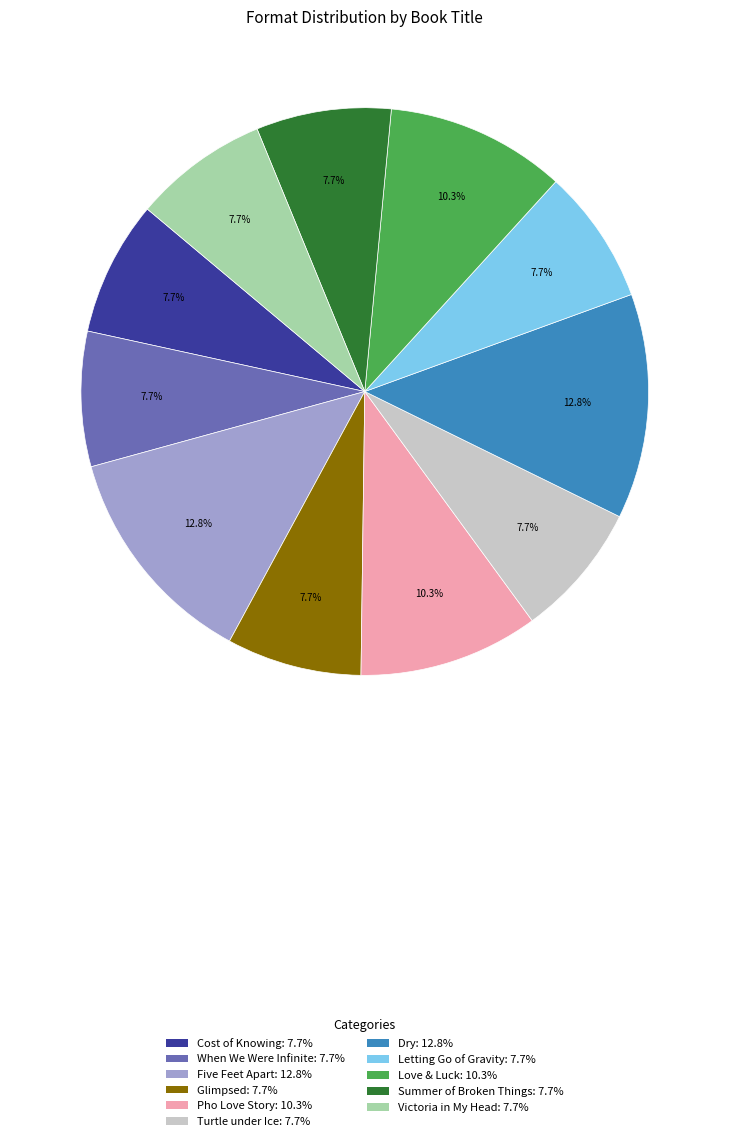

What is the ratio of the value at Love & Luck to the value at Glimpsed?

1.3